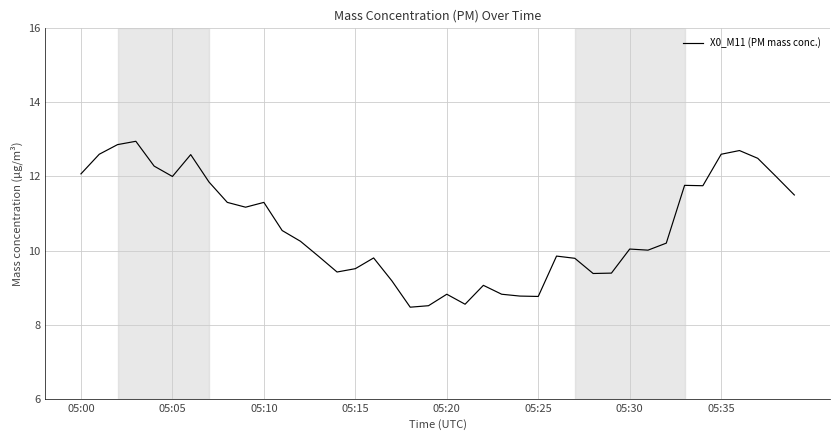

What is the difference between the maximum and minimum values?

4.5